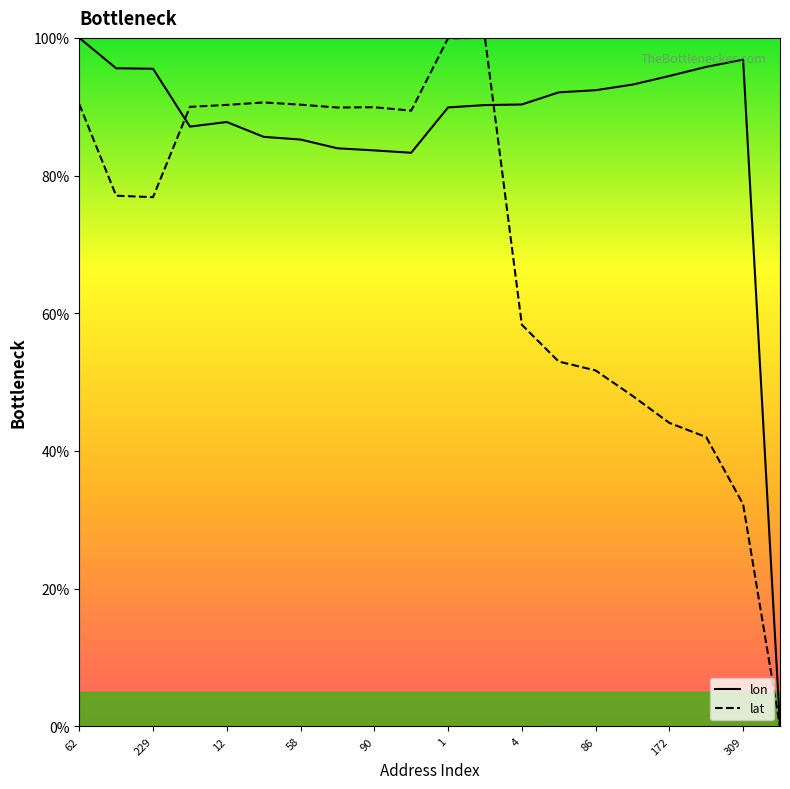

What is the total value across all series at 4?

148.7